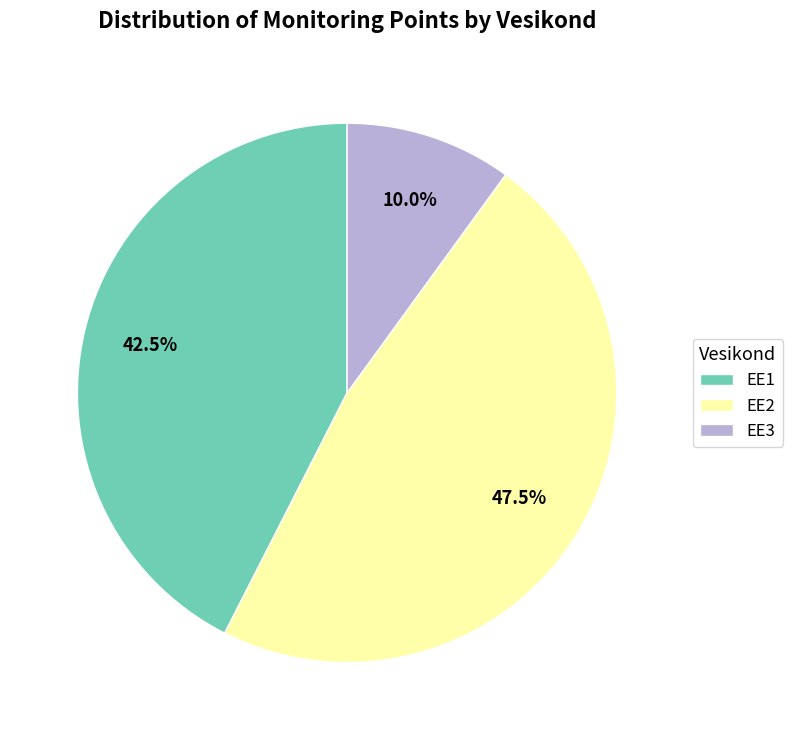

To the nearest percent, what is the average slice percentage?

33%